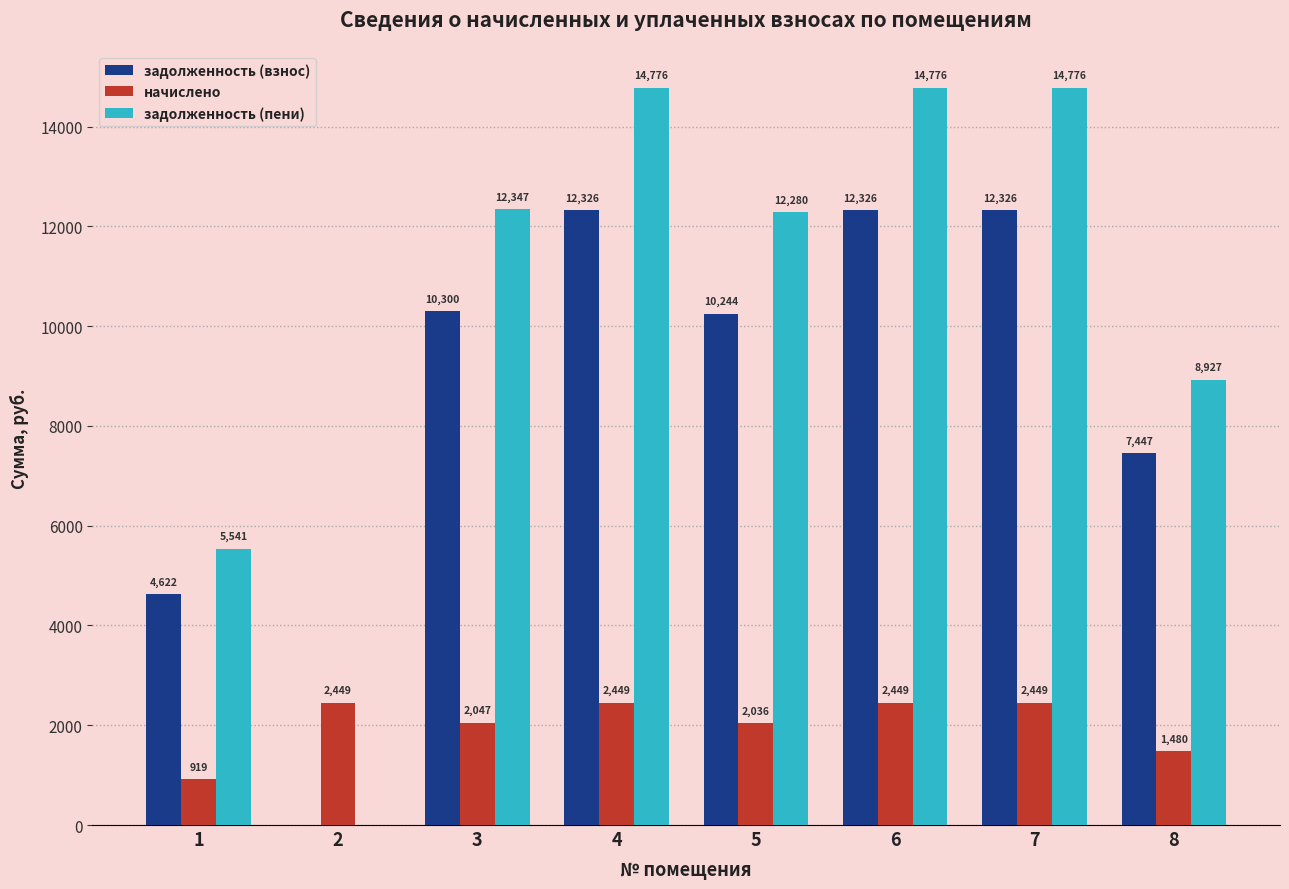

At which label is задолженность (пени) closest to 7387?

8